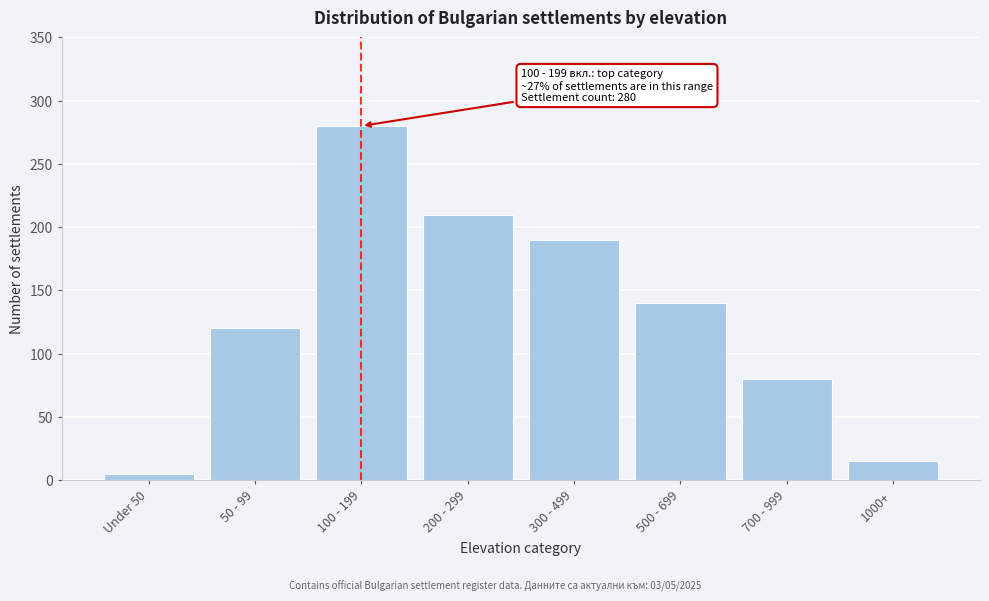

Reading right to left, transcribe all the data shown in this chart.

1000+=15	700 - 999=80	500 - 699=140	300 - 499=190	200 - 299=210	100 - 199=280	50 - 99=120	Under 50=5